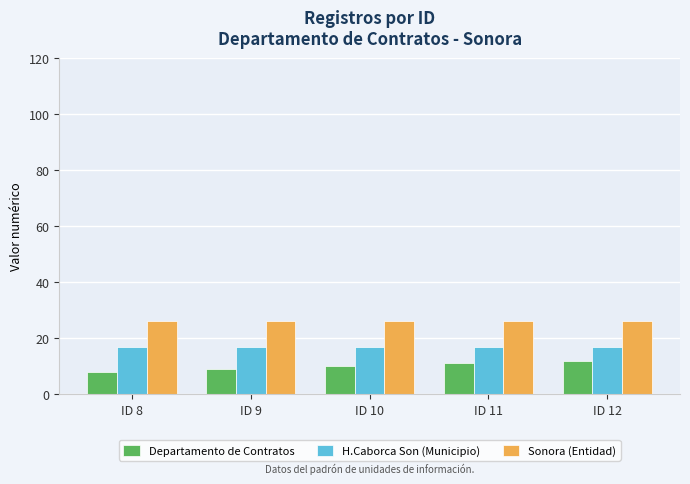

The value of Departamento de Contratos at ID 9 is 9. True or false?

True